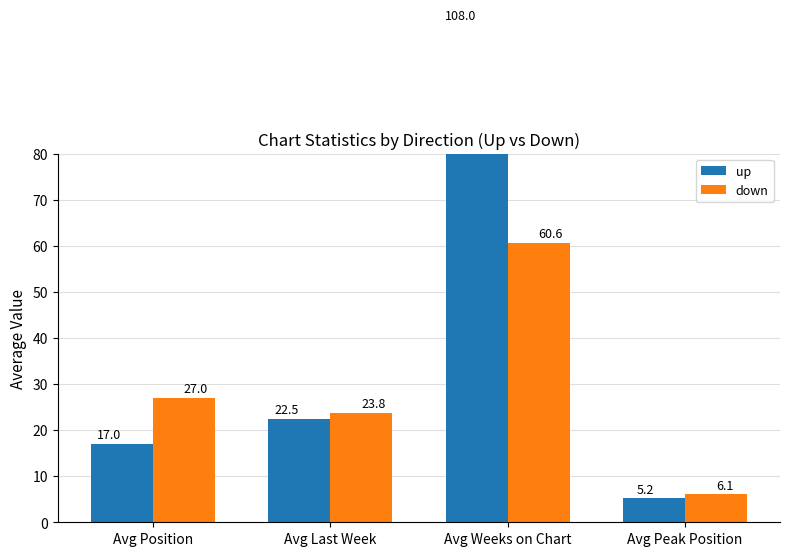

What is the label of the 4th bar from the left?

Avg Peak Position